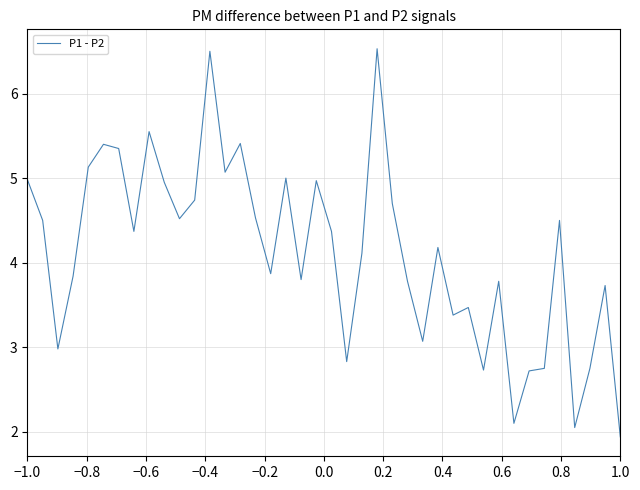

What is the greatest value displayed?

6.5